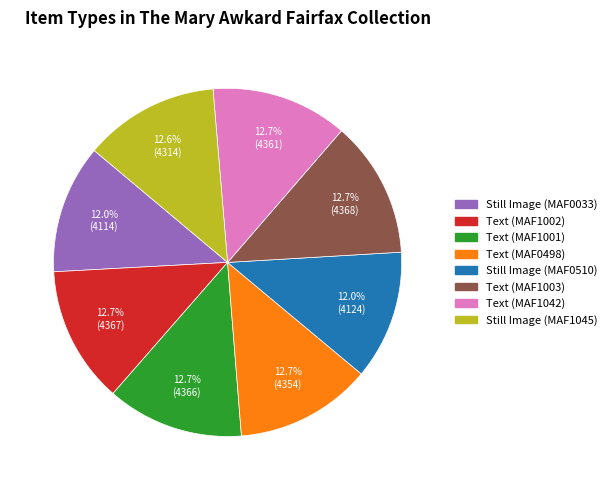

Does any single category account for the majority?

No